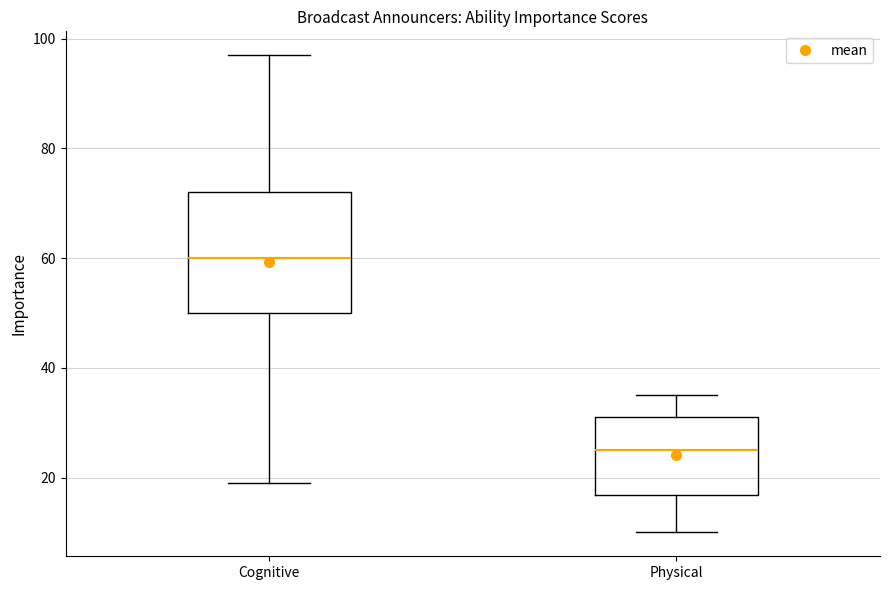

Comparing the boxes themselves (not the whiskers), which one is the tallest?

Cognitive